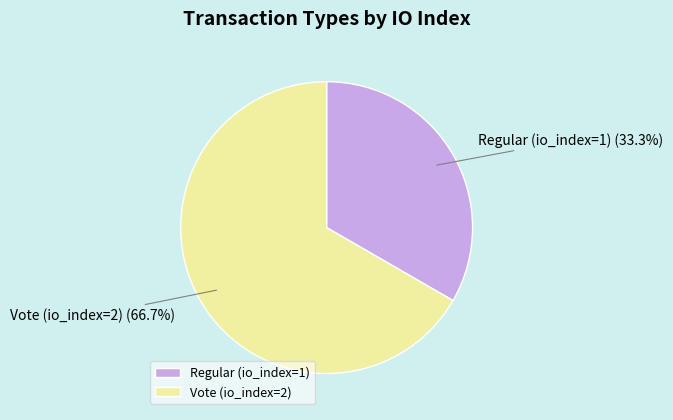

Which slice represents more than half of the pie?

Vote (io_index=2)